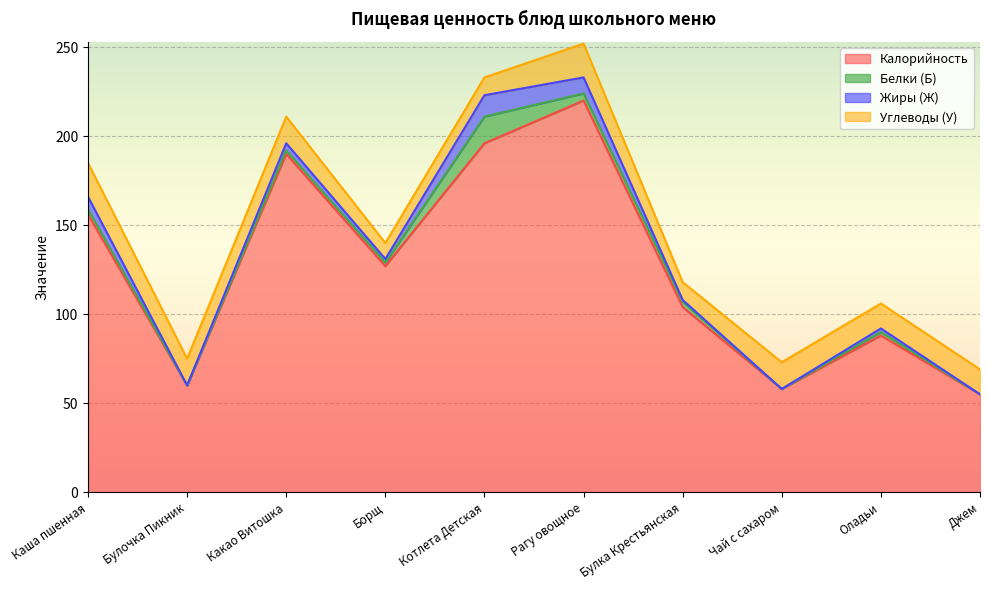

What is the value of the Углеводы (У) point at the 1st from the left?

19